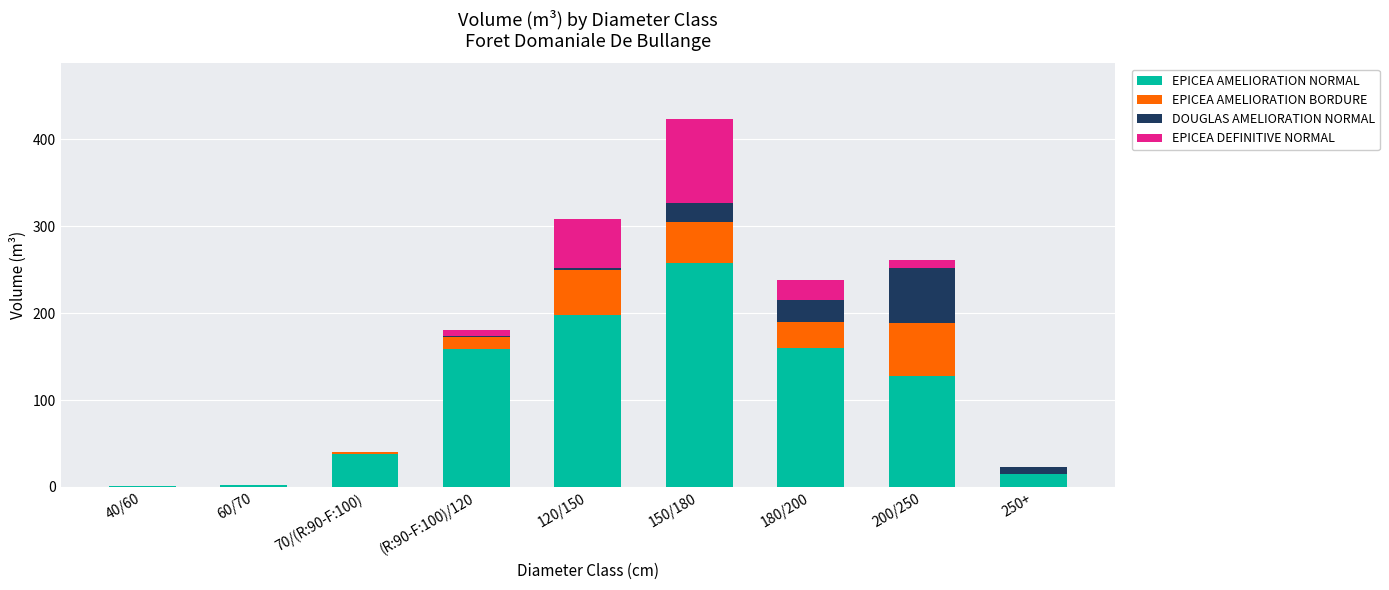

What is the maximum value for EPICEA AMELIORATION NORMAL?

257.1